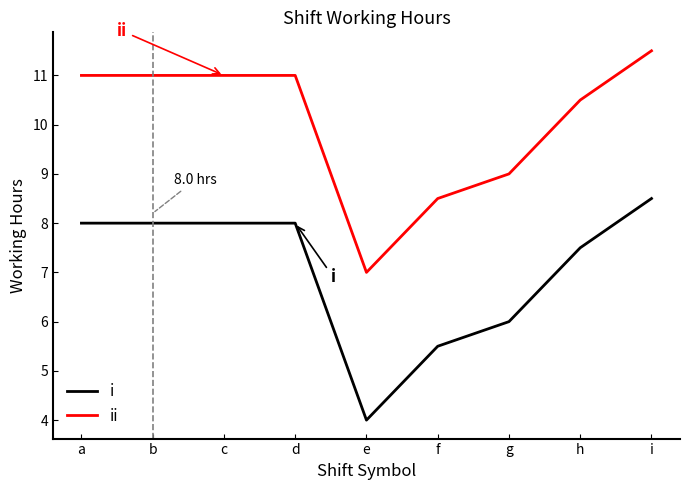

What is the smallest value displayed?

4.0